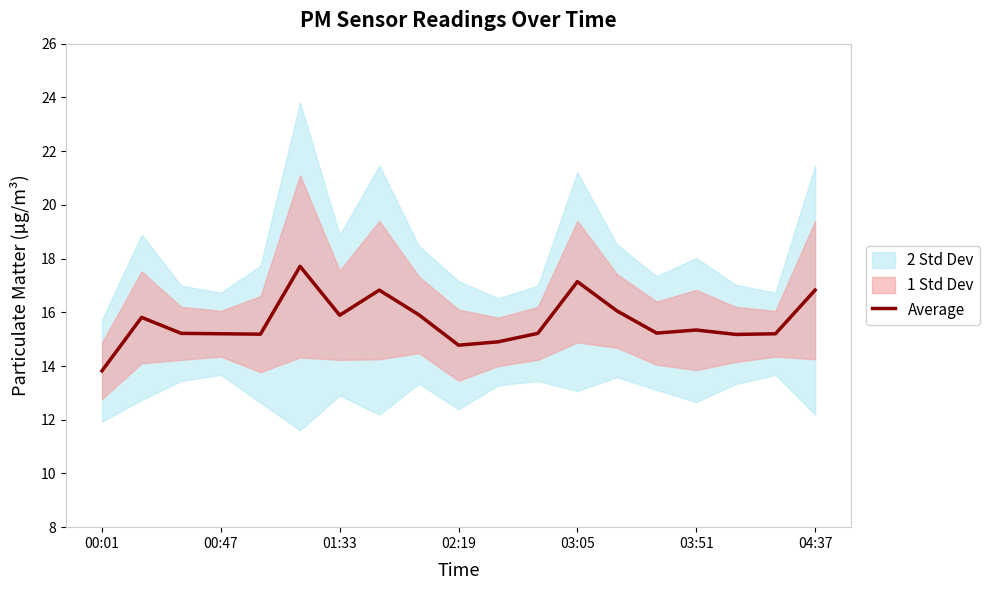

What is the minimum value for Average?

13.8